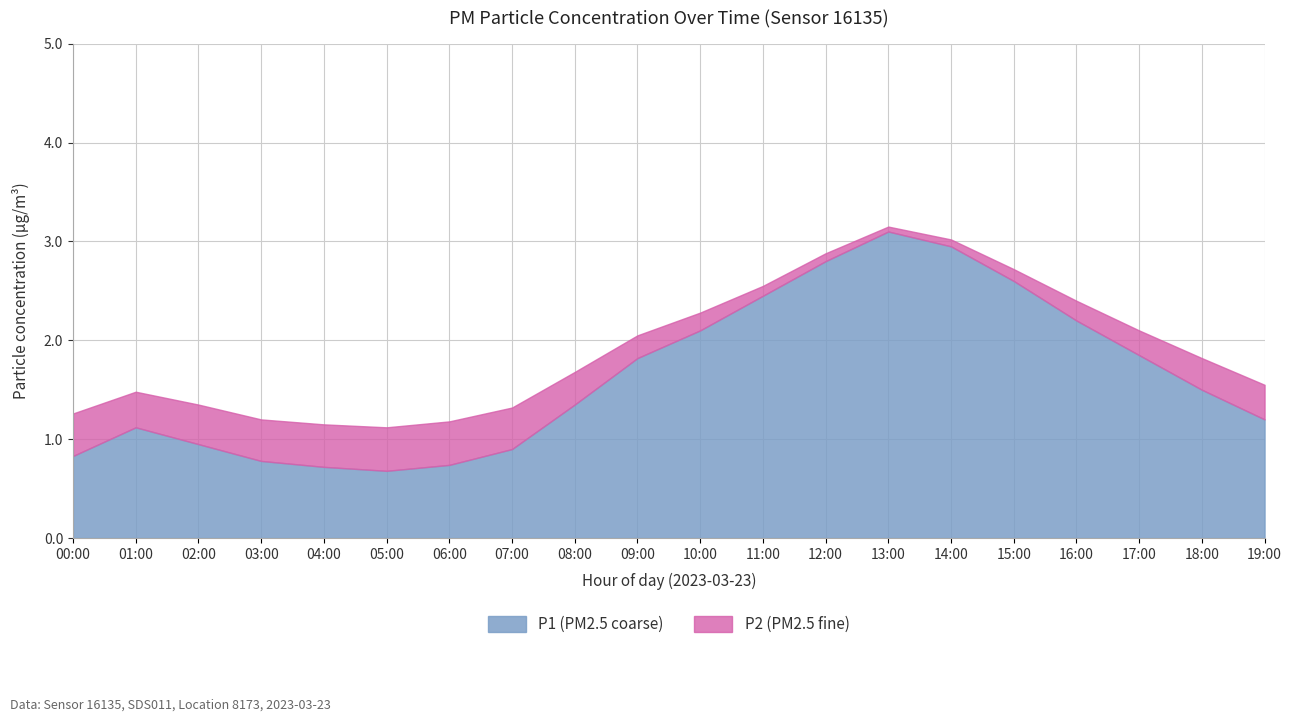

True or false: P2 and P1 intersect in this chart.

False